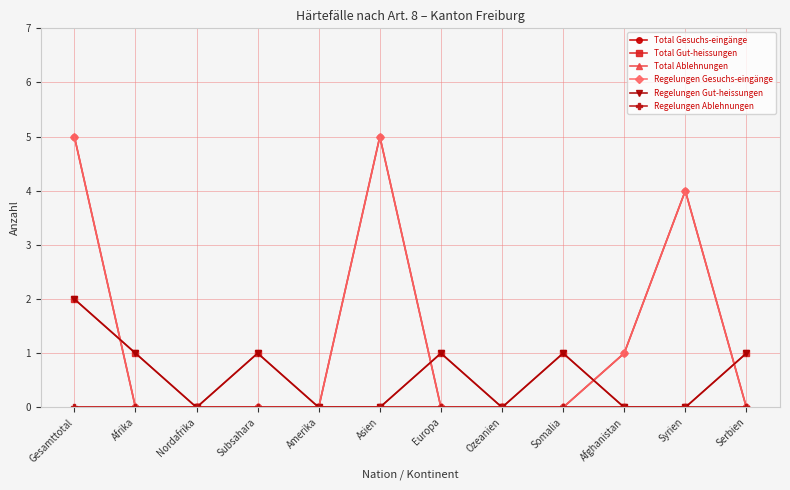

Reading left to right, what are all the values shown in this chart?

Total Gesuchs-eingänge: 5	0	0	0	0	5	0	0	0	1	4	0
Total Gut-heissungen: 2	1	0	1	0	0	1	0	1	0	0	1
Total Ablehnungen: 0	0	0	0	0	0	0	0	0	0	0	0
Regelungen Gesuchs-eingänge: 5	0	0	0	0	5	0	0	0	1	4	0
Regelungen Gut-heissungen: 2	1	0	1	0	0	1	0	1	0	0	1
Regelungen Ablehnungen: 0	0	0	0	0	0	0	0	0	0	0	0